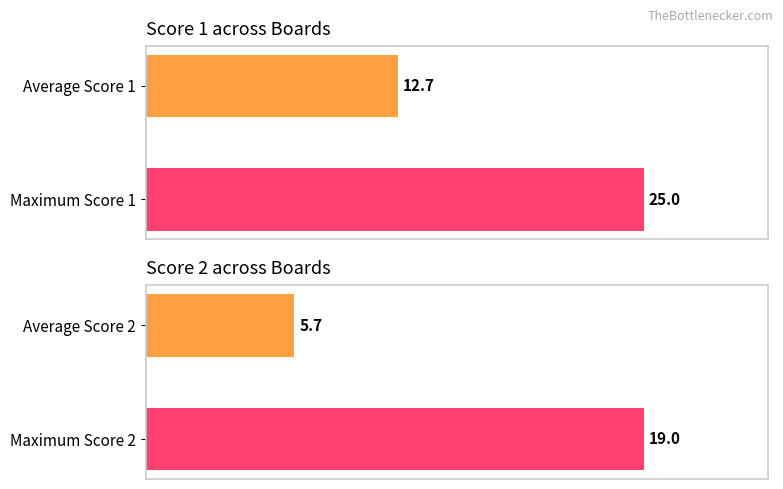

List the series in order of their peak value, lowest first.

Score 2, Score 1